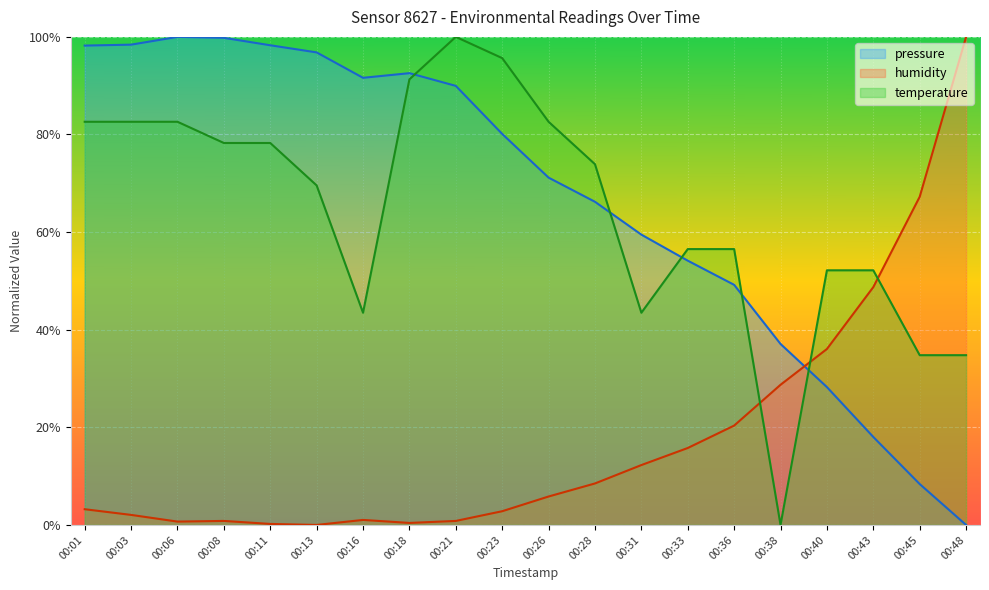

How many values in the humidity series exceed 0?

19